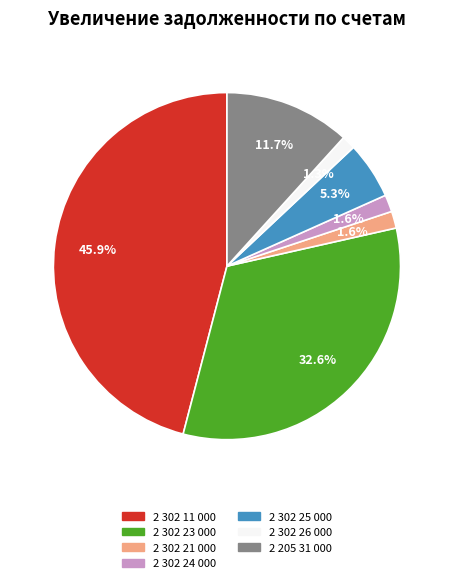

What is the largest slice in the pie chart?

2 302 11 000